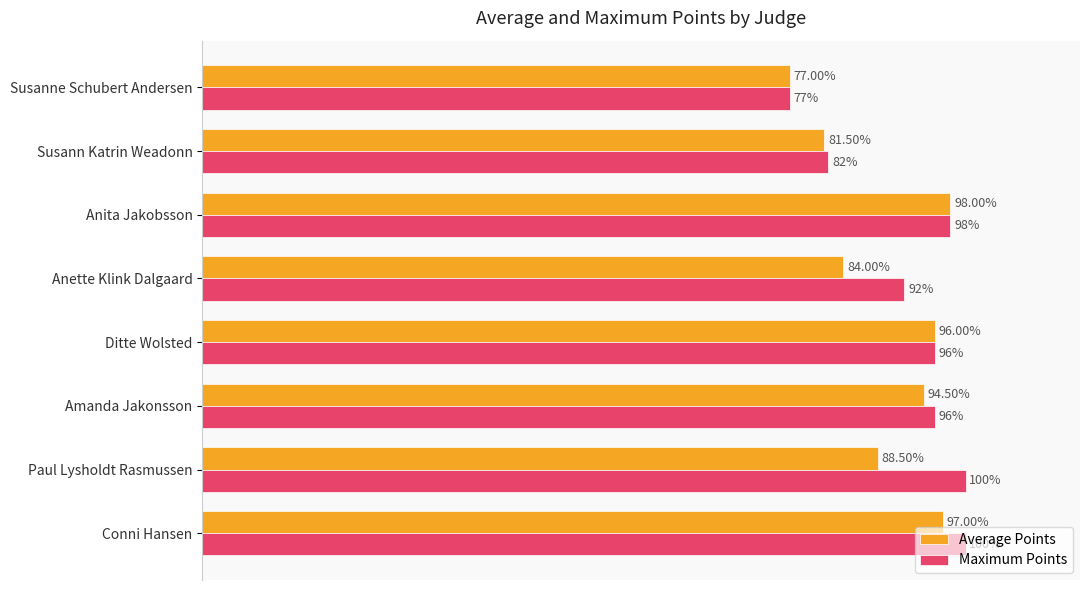

Which category has the lowest value in the Average Points series?

Susanne Schubert Andersen